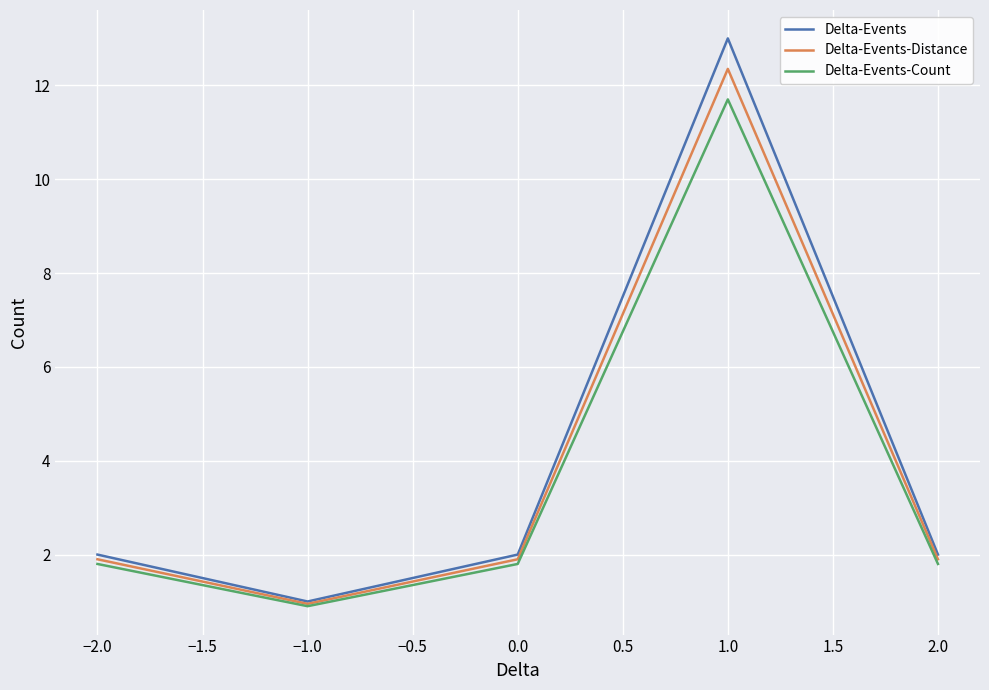

Which series has the widest spread of values?

Delta-Events